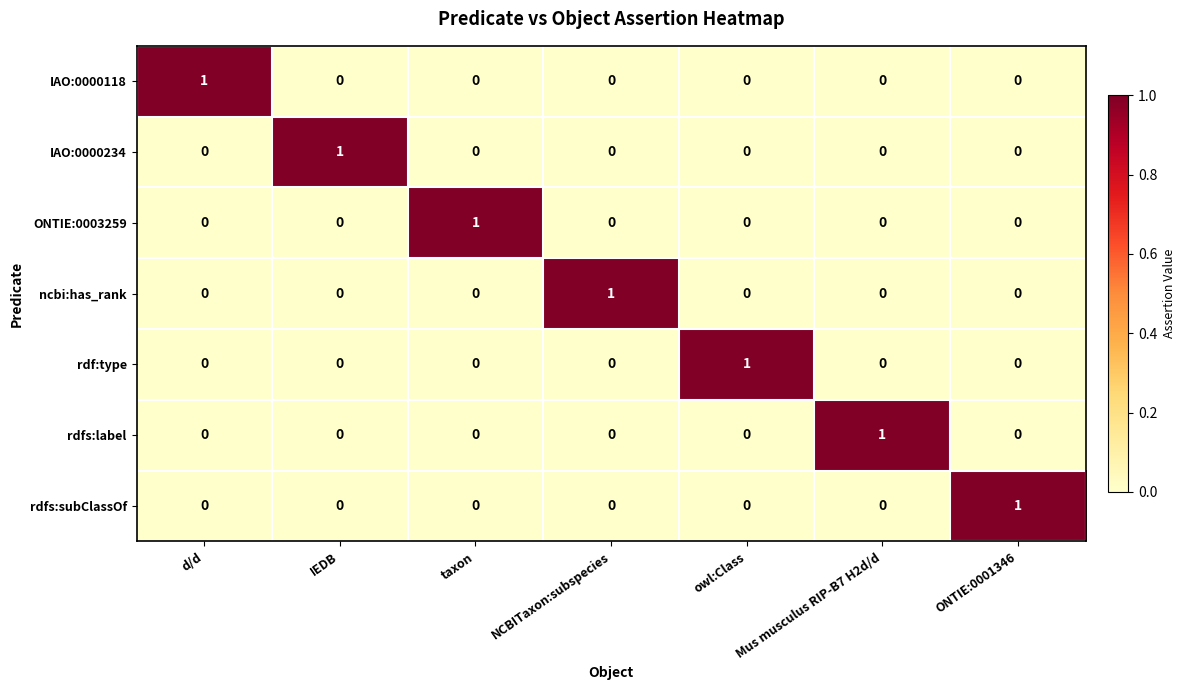

Count the ncbi:has_rank values in the range 0 to 1.

7